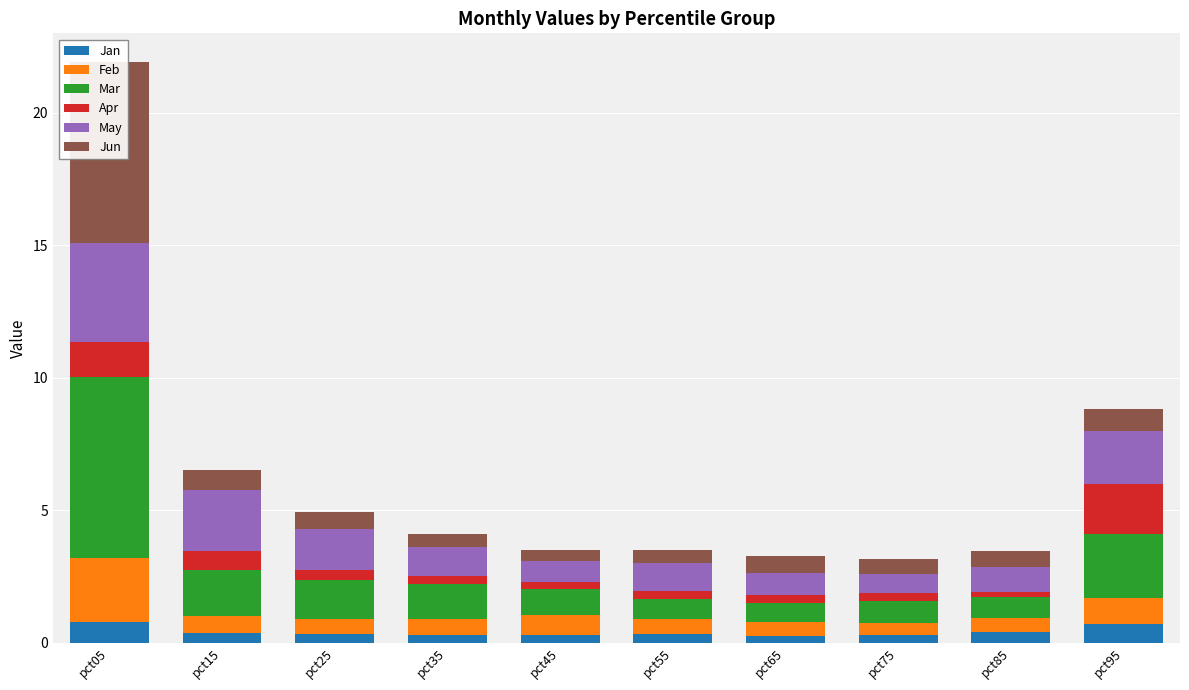

Rank the series at pct95 from highest to lowest value.

Mar, May, Apr, Feb, Jun, Jan